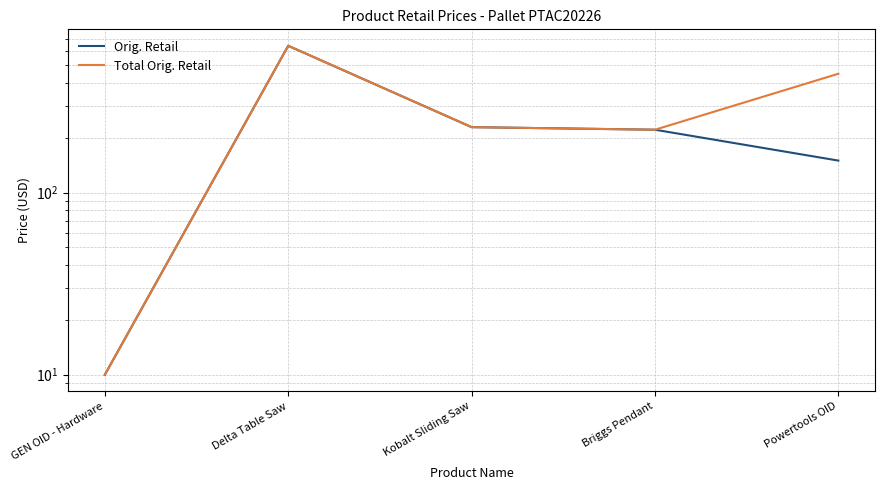

What is the sum of all Total Orig. Retail values?

1551.7